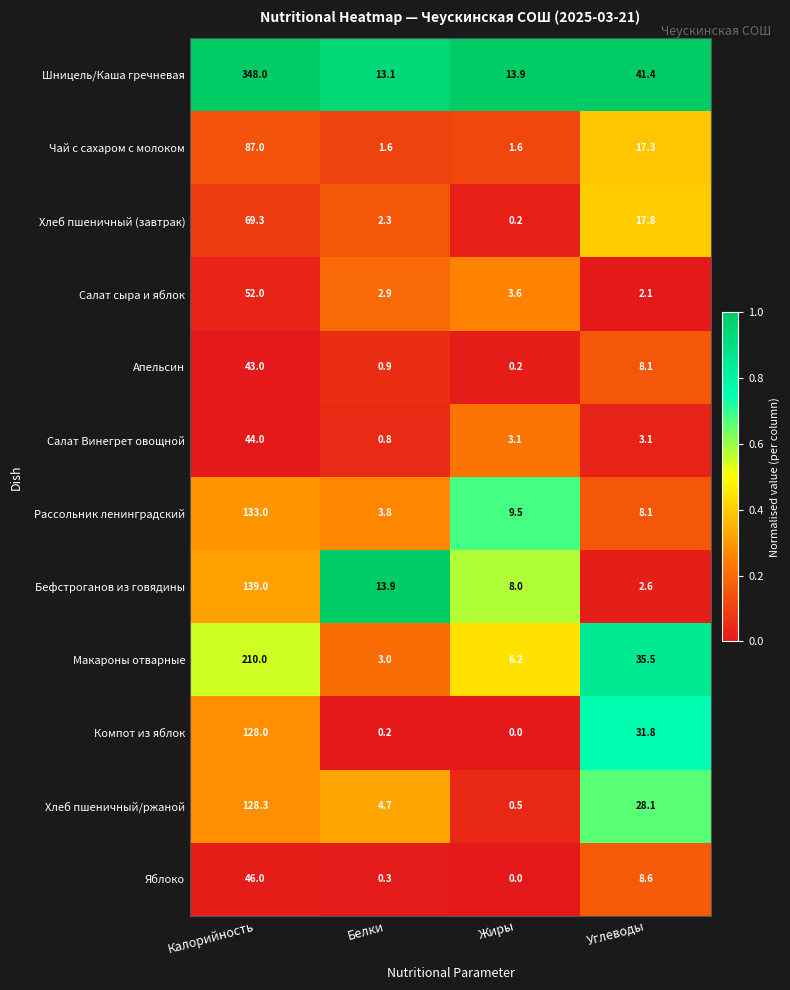

How many distinct data groups are displayed?

12